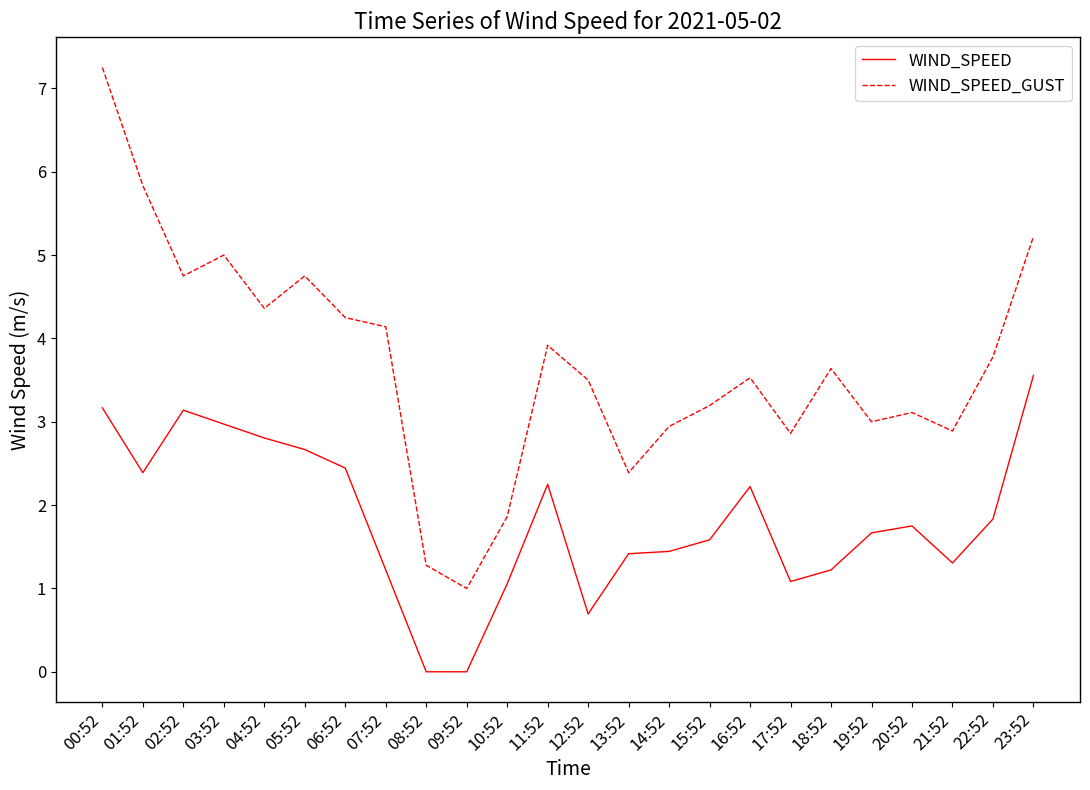

True or false: WIND_SPEED has more than 0 points higher than both neighbors.

True